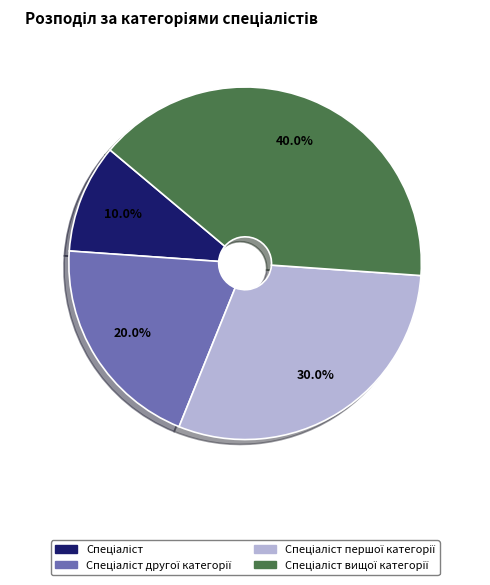

Does any single category account for the majority?

No